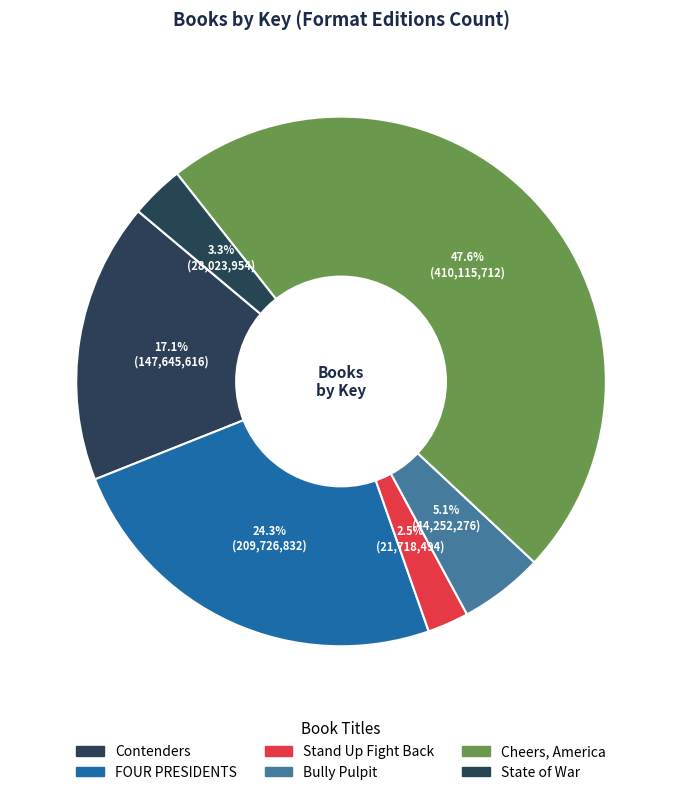

Is there any slice that represents more than half of the pie?

No